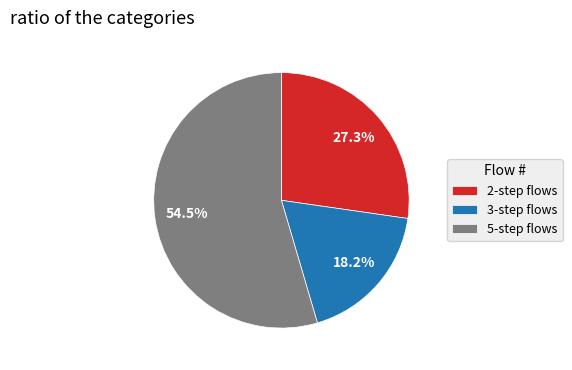

What is the largest slice in the pie chart?

5-step flows